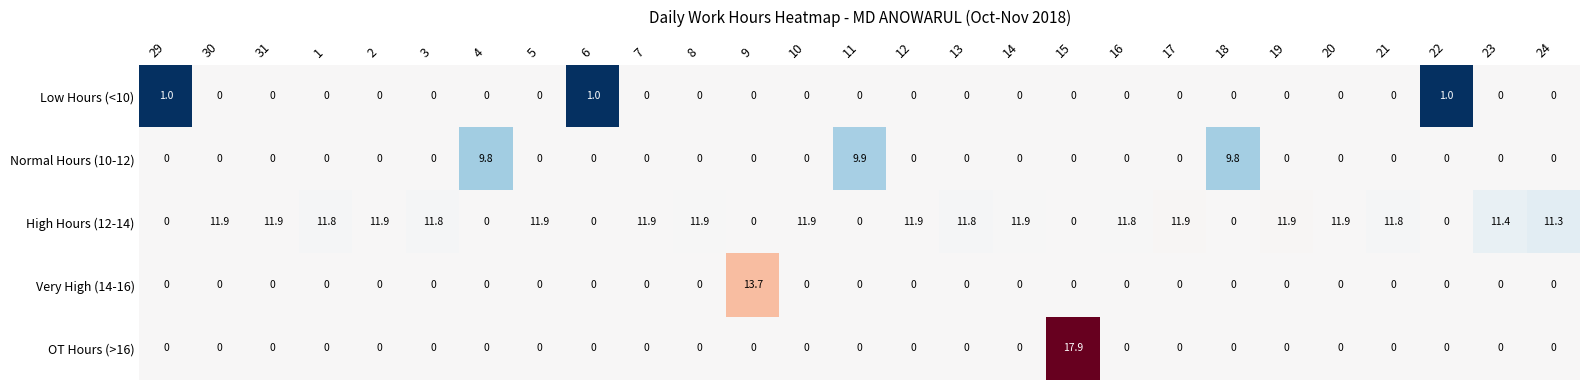

The value of OT Hours (>16) at 29 is 6.1. True or false?

False